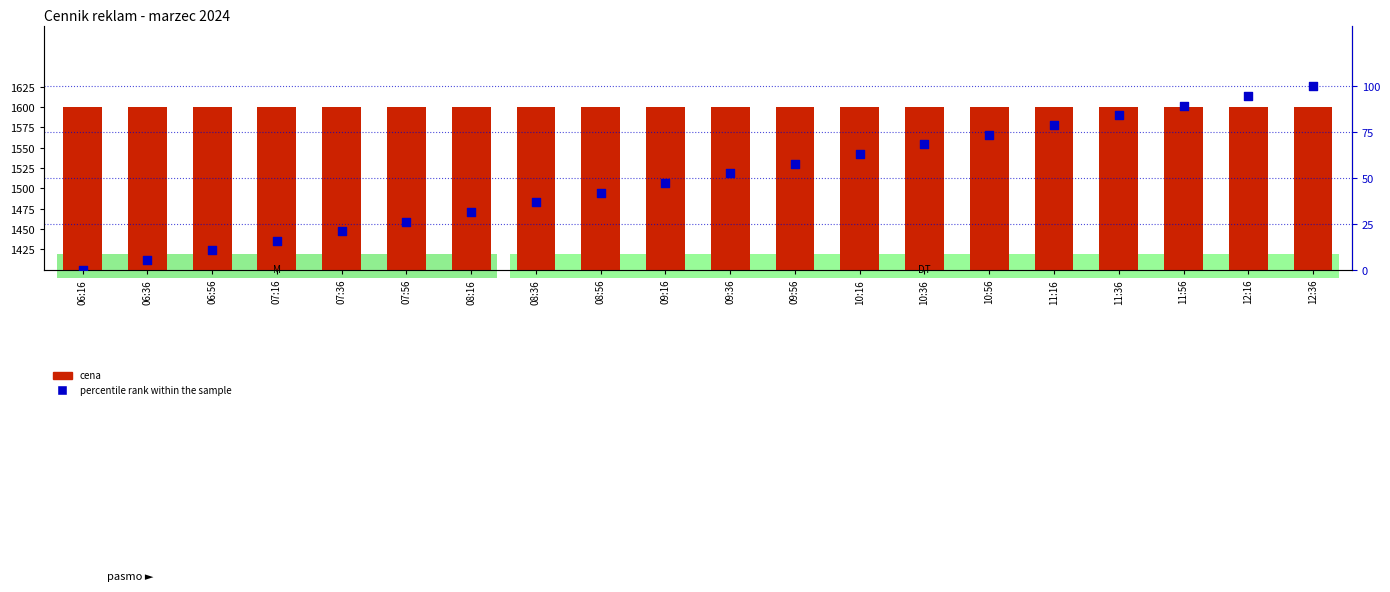

Which series has the widest spread of Y values?

percentile rank within the sample